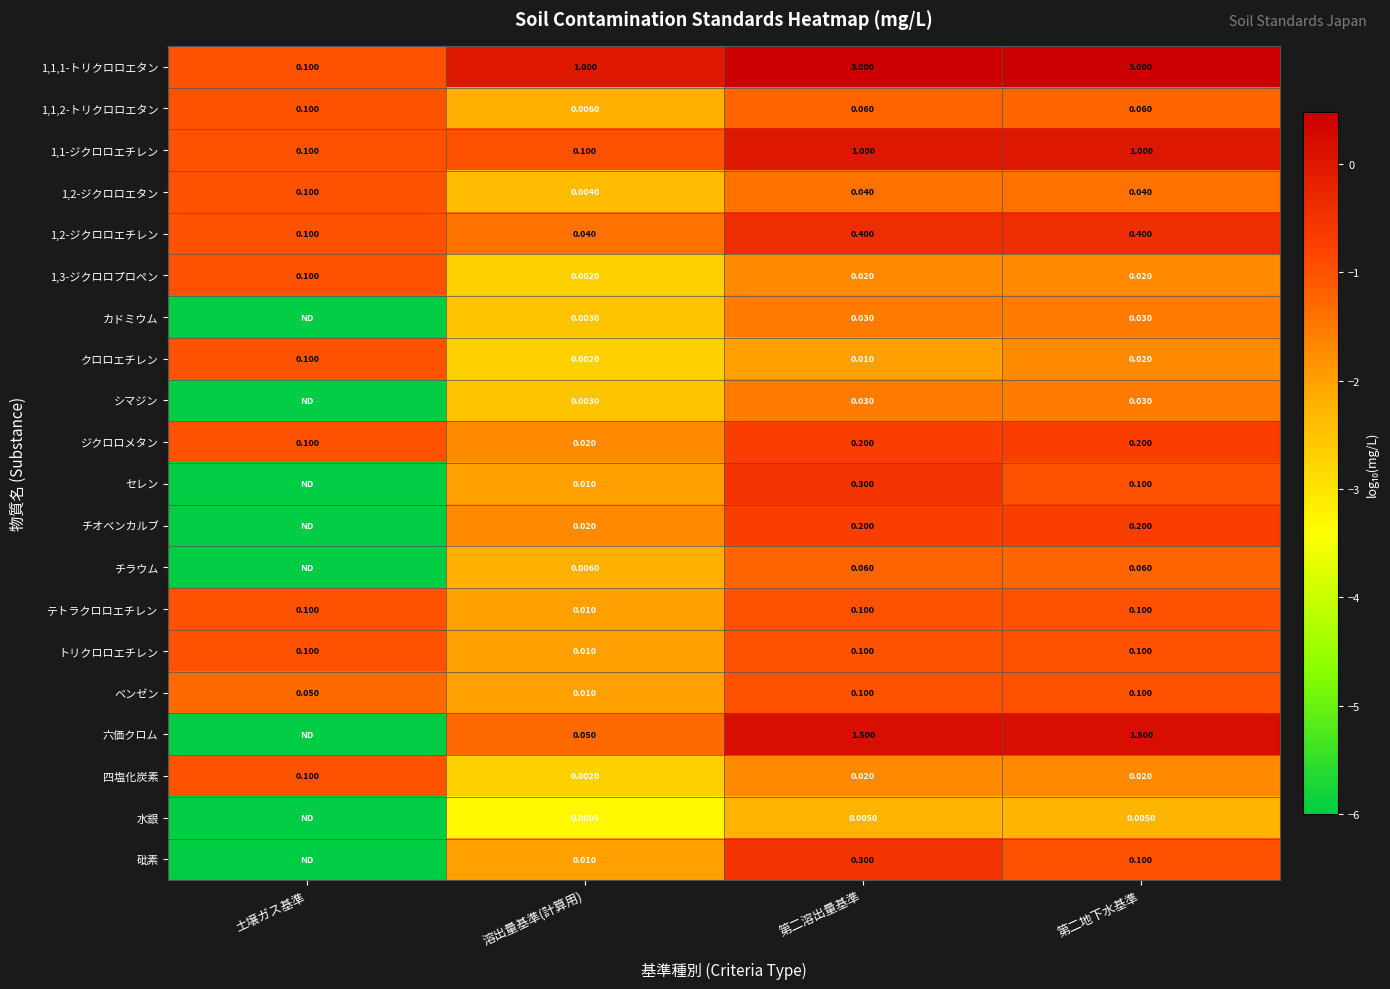

What is the smallest value displayed?

-6.0